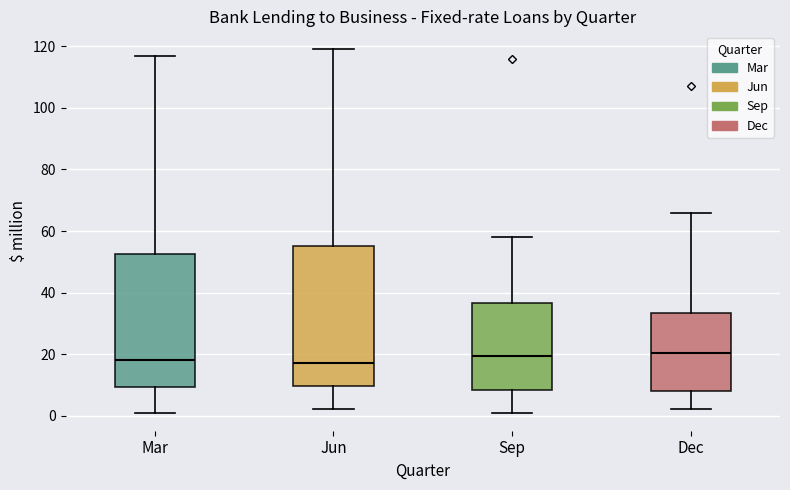

Which box is the tallest, from its lower edge to its upper edge?

Jun